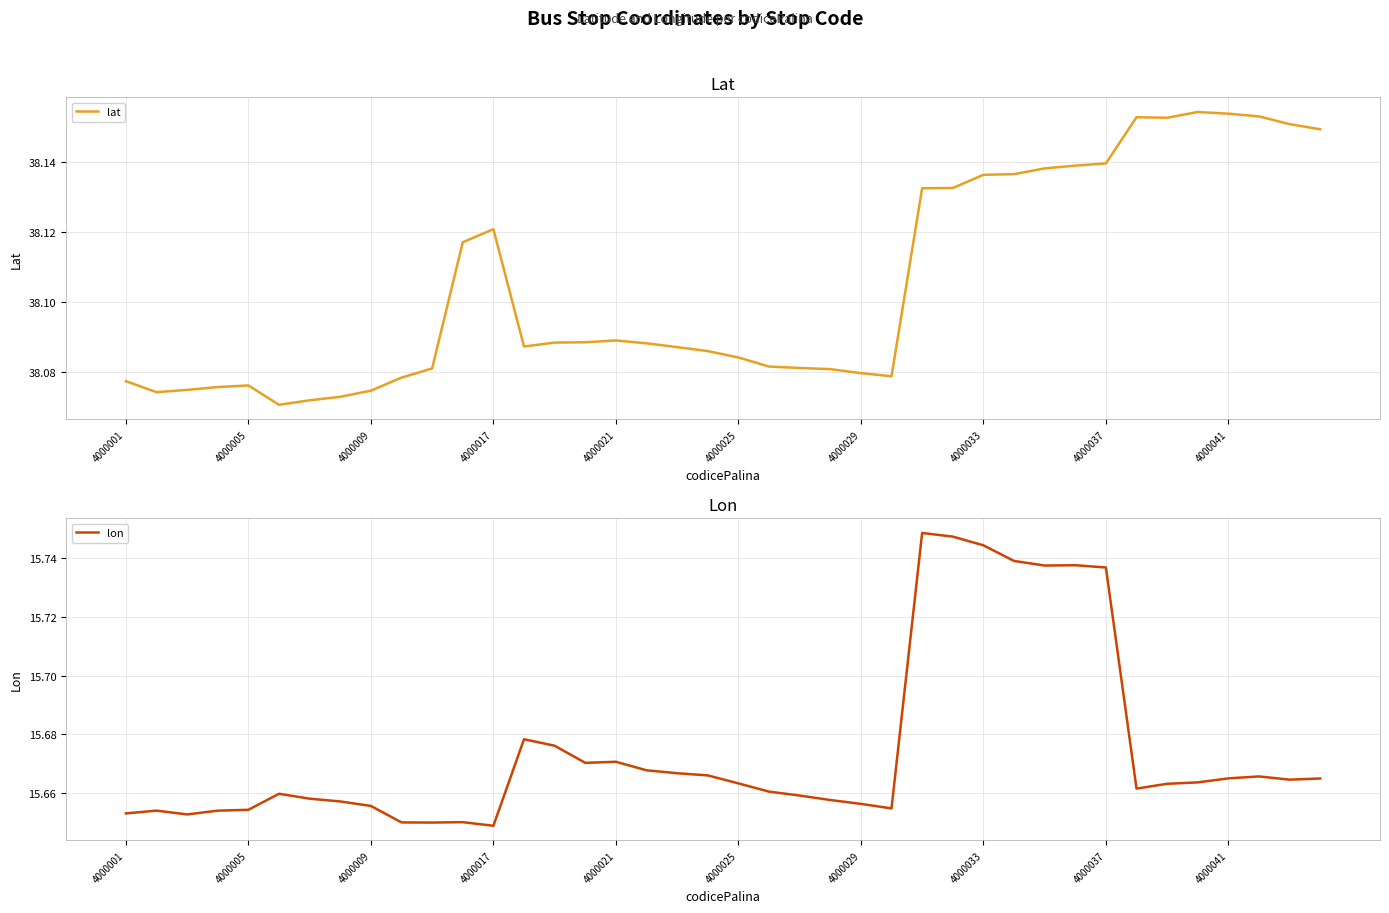

Which has a higher value, 38 or 27?

38